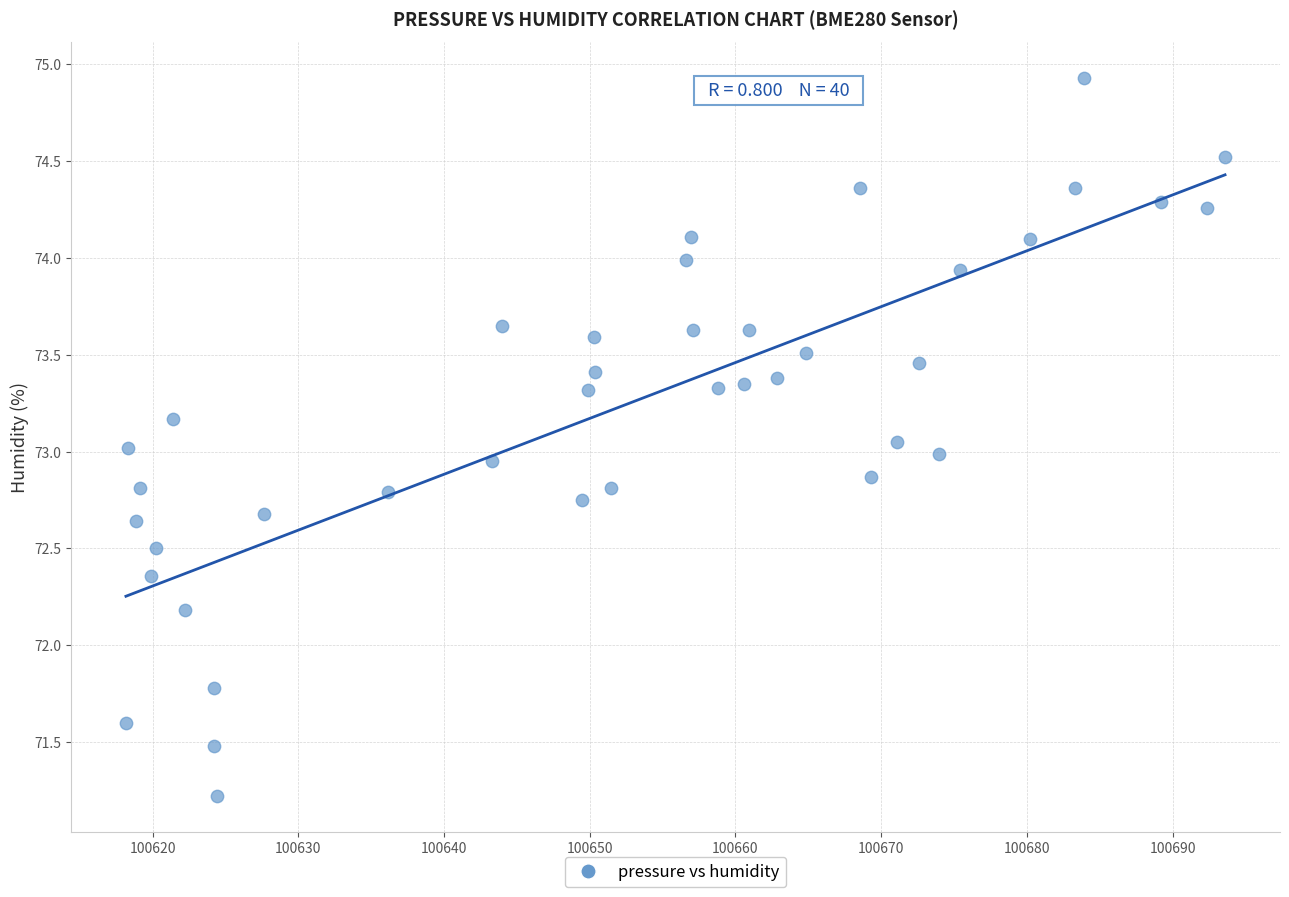

What is the range of Y values (max minus min)?

3.7